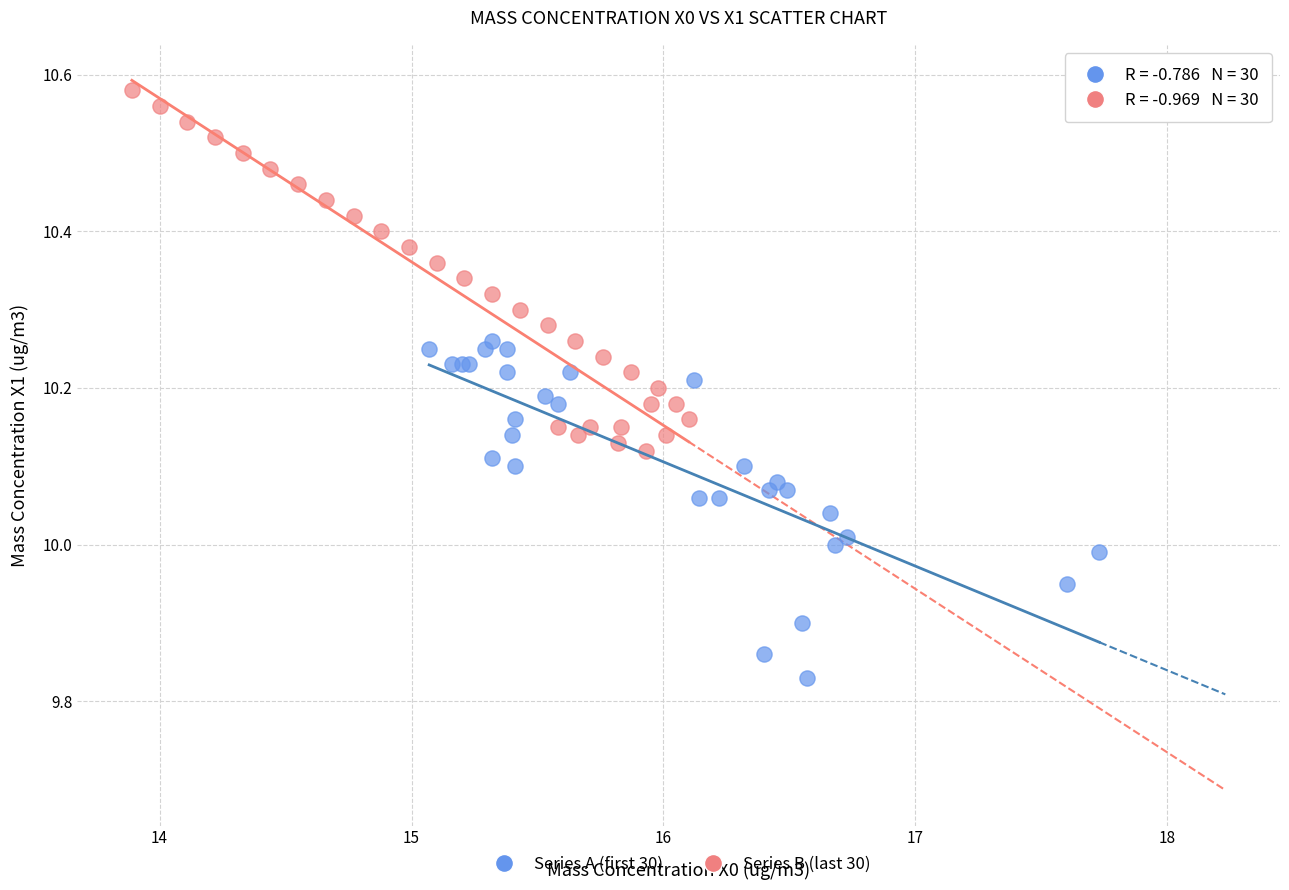

Which series has the largest Y range (max minus min)?

Series B (last 30)